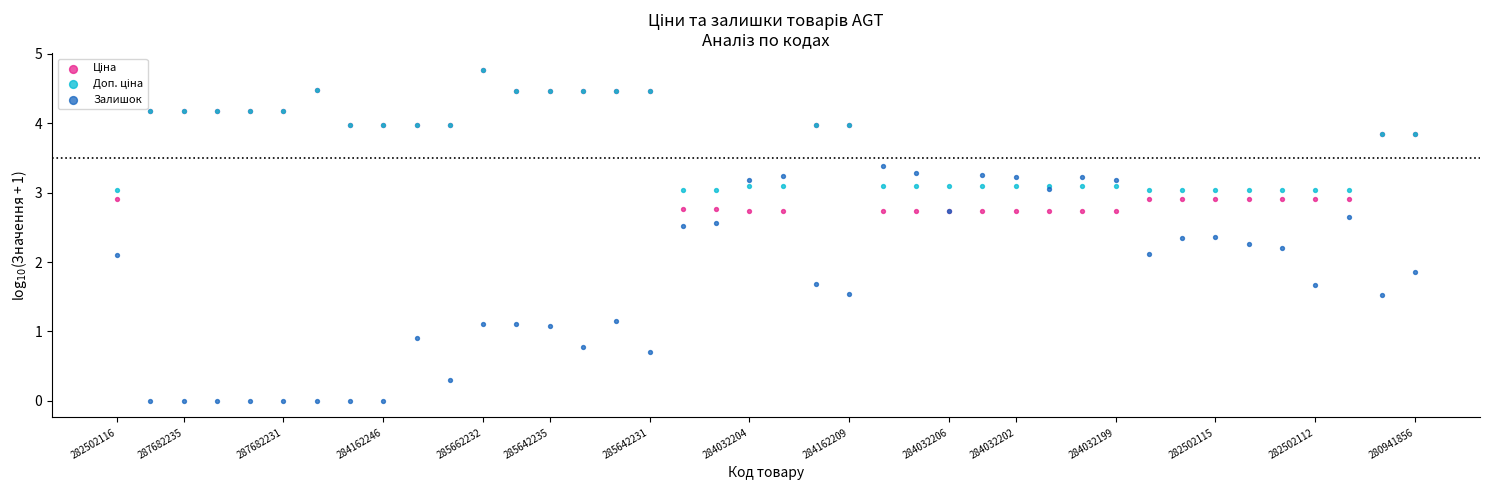

Which series contains the lowest Y value?

Залишок